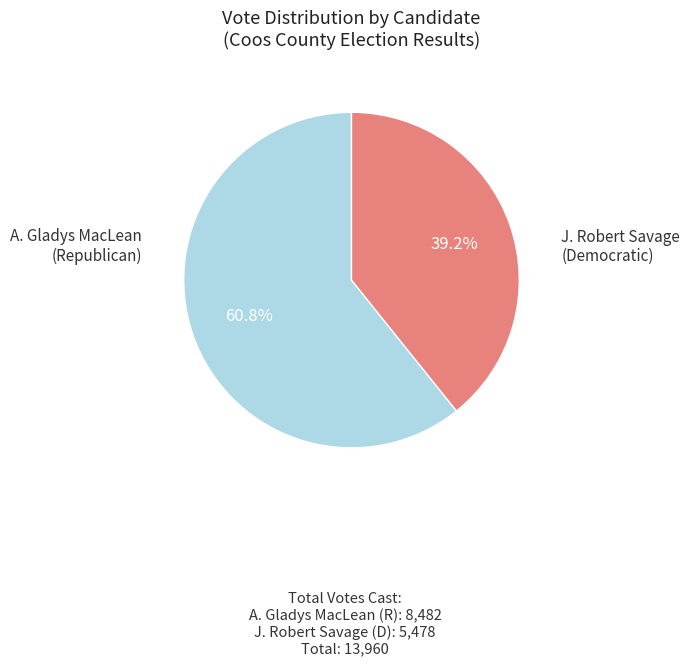

Is there a majority slice in this chart?

Yes